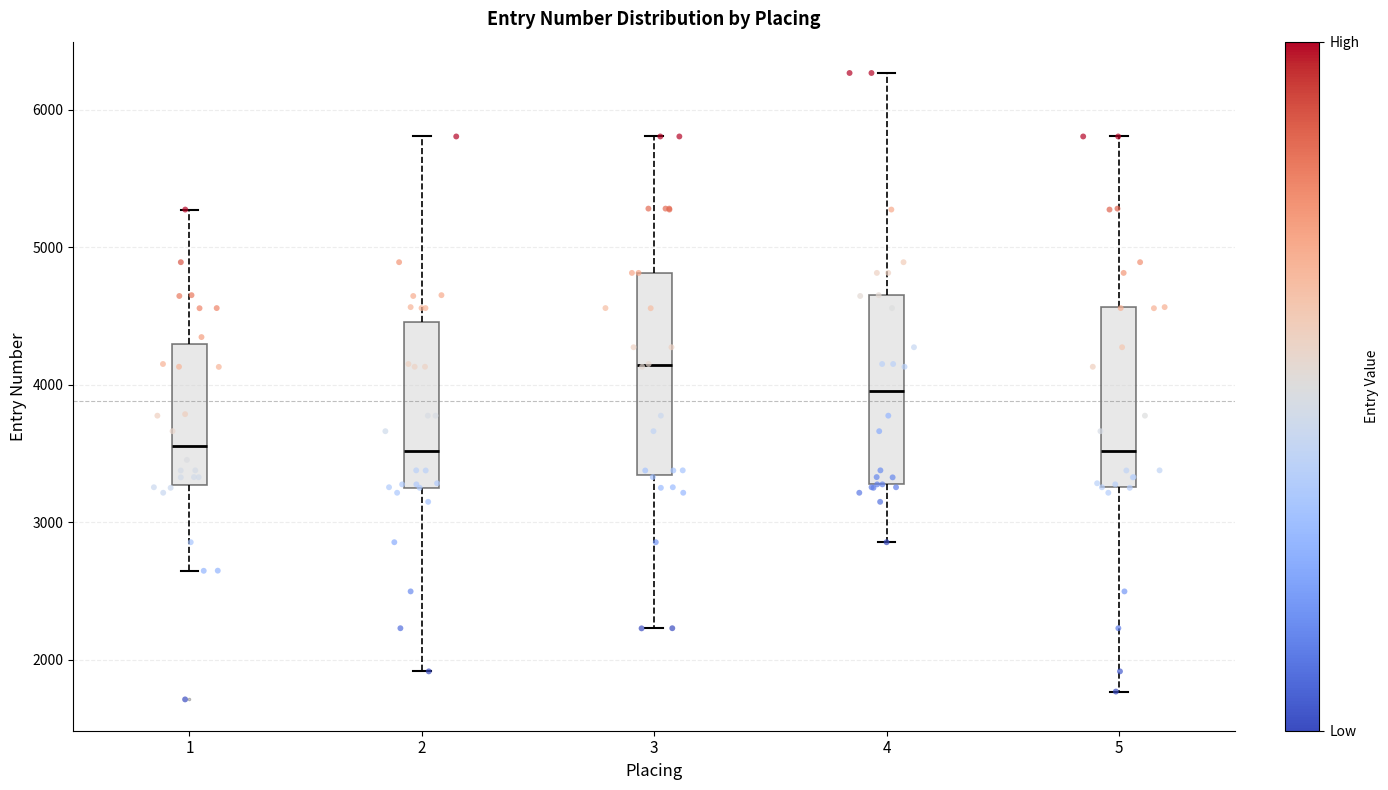

Reading left to right, read every box against the y-axis: the position of its median line, the range the box covers, and the ends of its whiskers. The values are not printed on the chart, so give them approximately, as read against the axis.

1: median 3600, box 3300 to 4300, whiskers 2600 to 5300
2: median 3500, box 3300 to 4500, whiskers 1900 to 5800
3: median 4100, box 3300 to 4800, whiskers 2200 to 5800
4: median 4000, box 3300 to 4700, whiskers 2900 to 6300
5: median 3500, box 3300 to 4600, whiskers 1800 to 5800